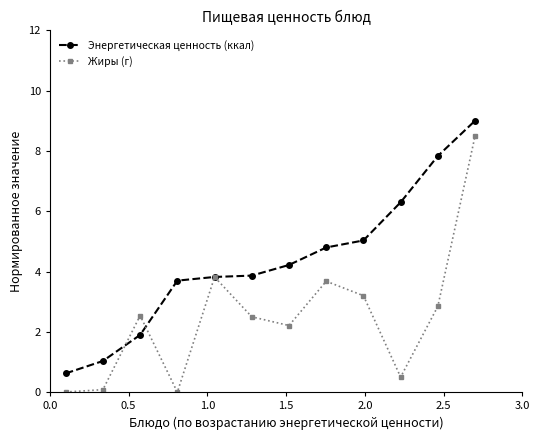

What is the maximum value shown in the chart?

9.0